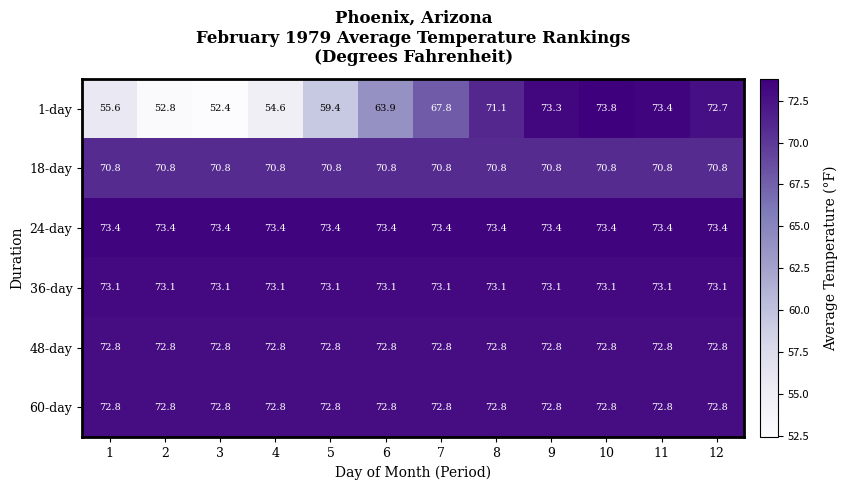

What is the total value across all series at 9?

436.2